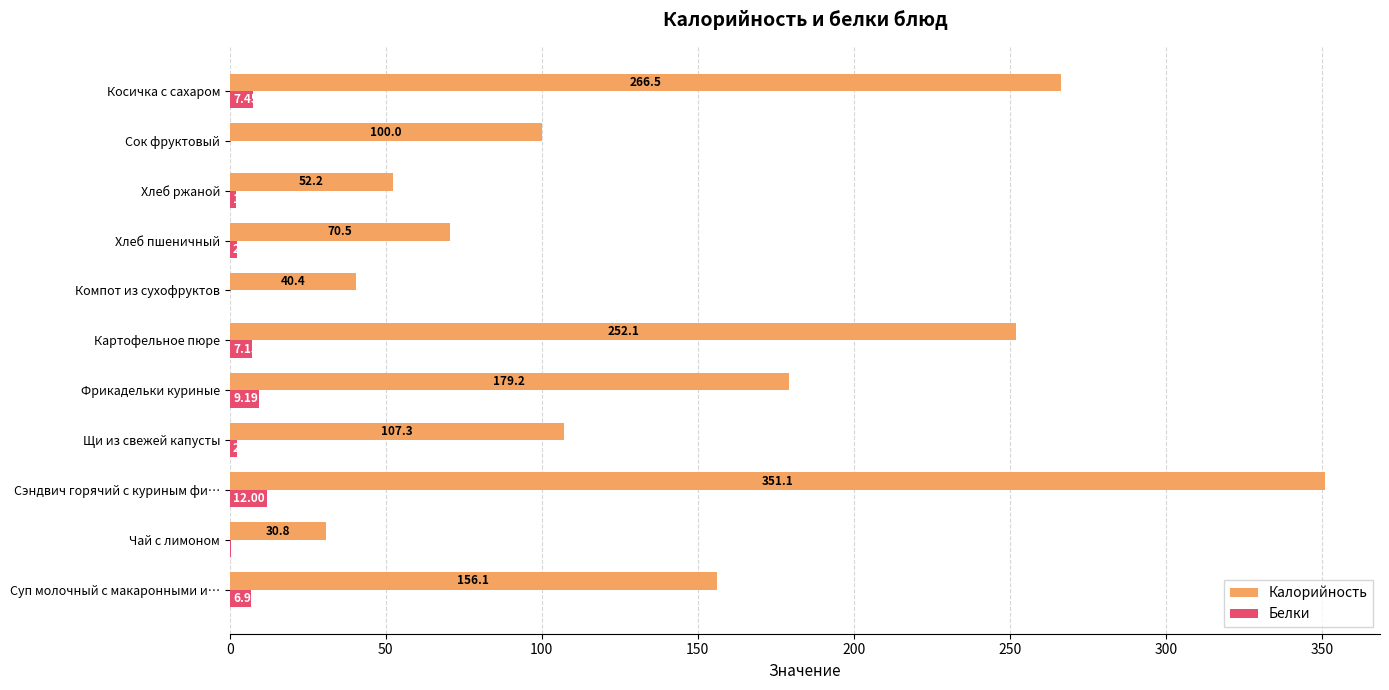

What is the sum of all Калорийность values?

1606.2